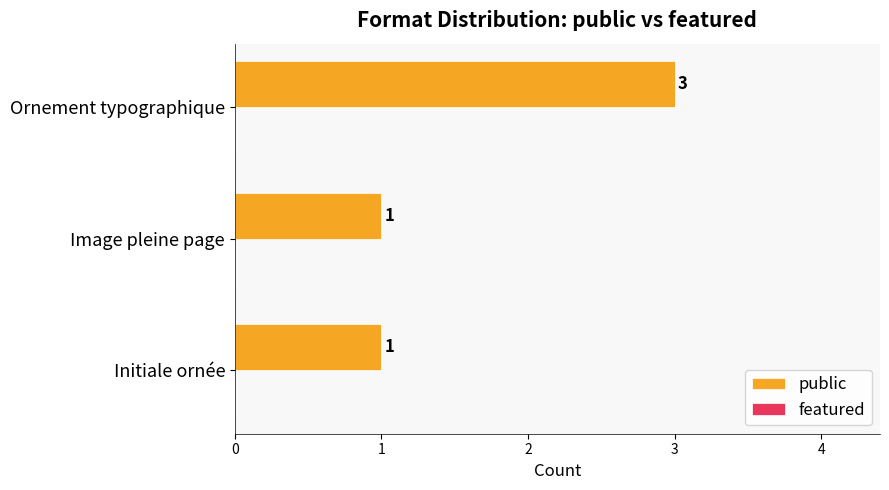

Reading bottom to top, what are all the values shown in this chart?

1	1	3